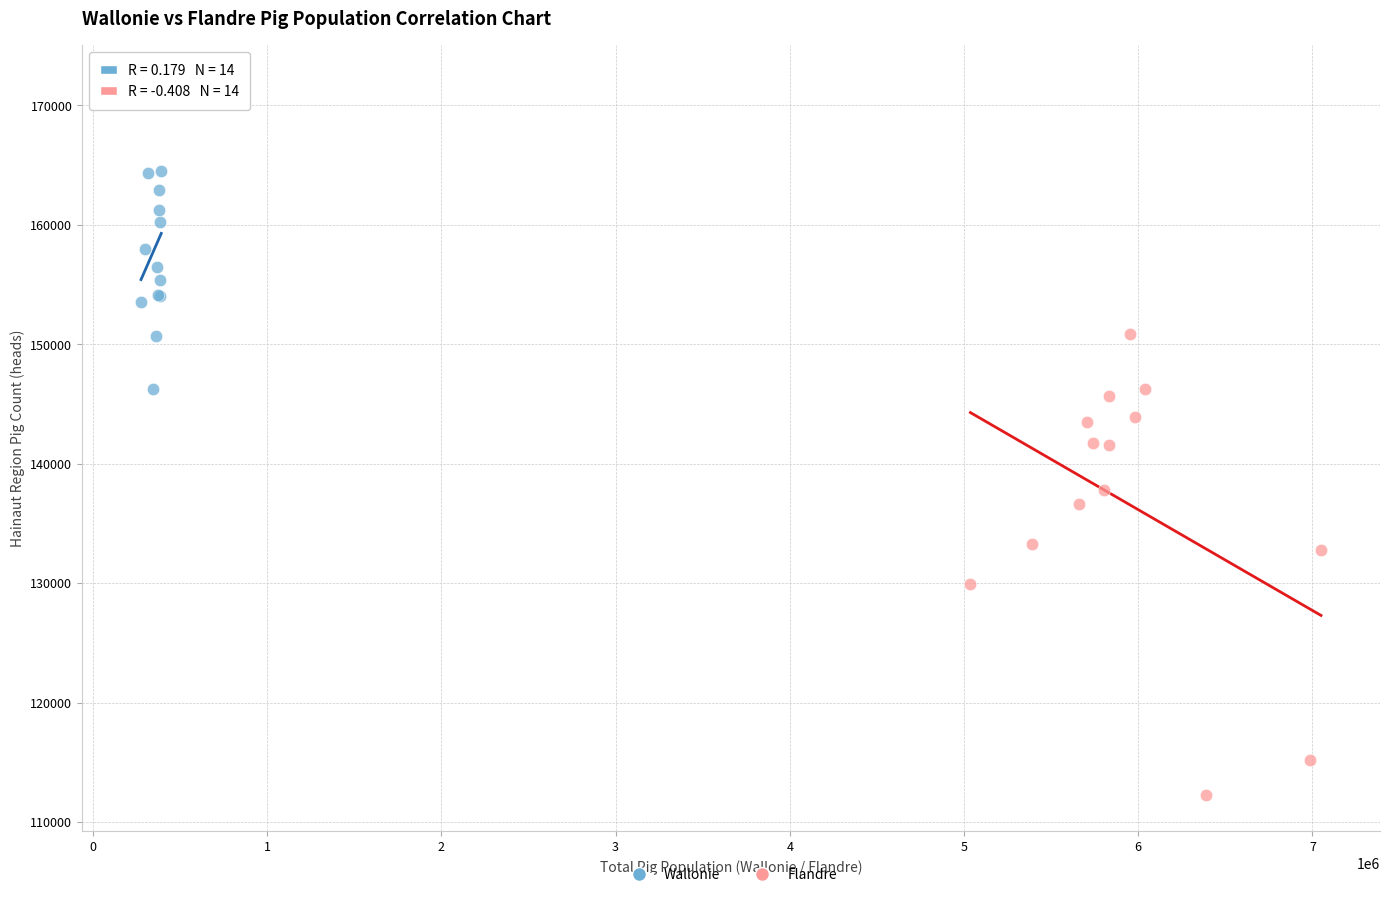

What are all the series names shown in the legend?

Wallonie, Flandre